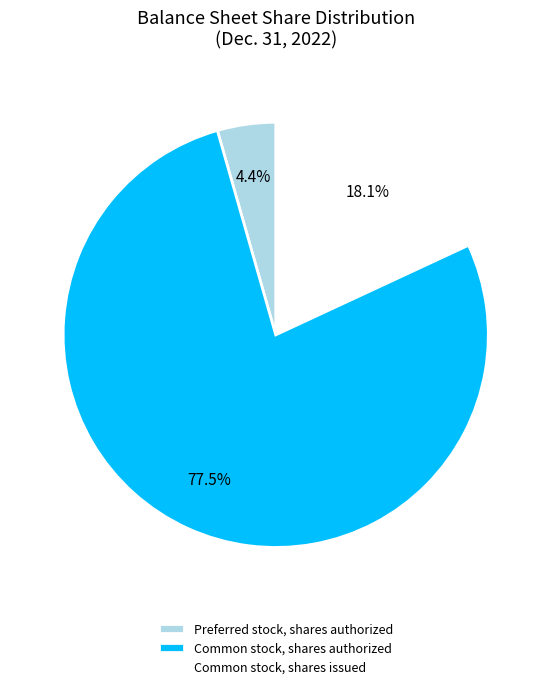

Which slice is the largest?

Common stock, shares authorized